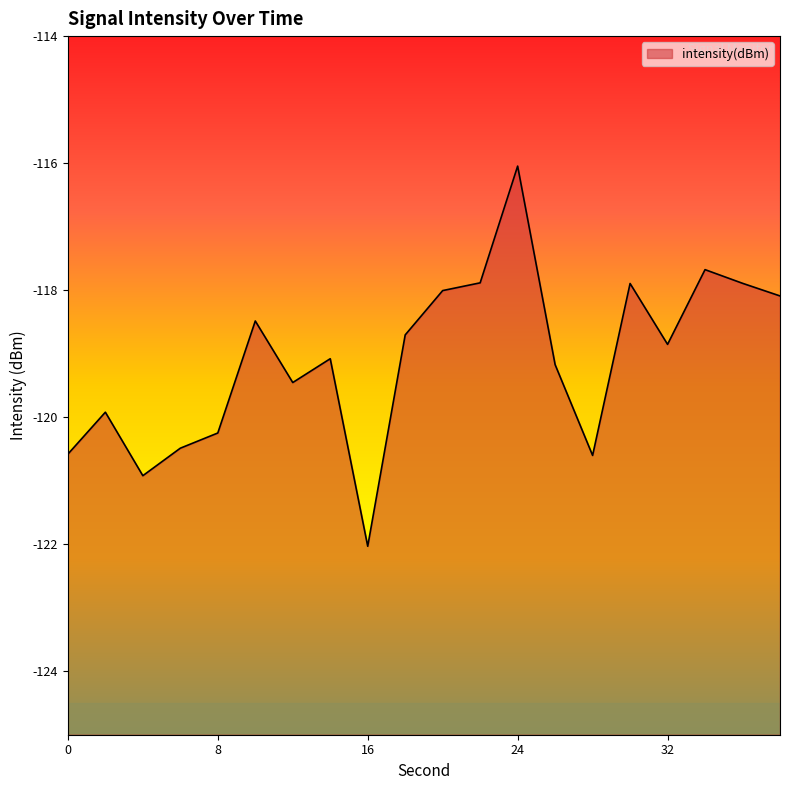

Reading left to right, what are all the values shown in this chart?

-120.6	-119.9	-120.9	-120.5	-120.2	-118.5	-119.5	-119.1	-122.0	-118.7	-118.0	-117.9	-116.0	-119.2	-120.6	-117.9	-118.9	-117.7	-117.9	-118.1